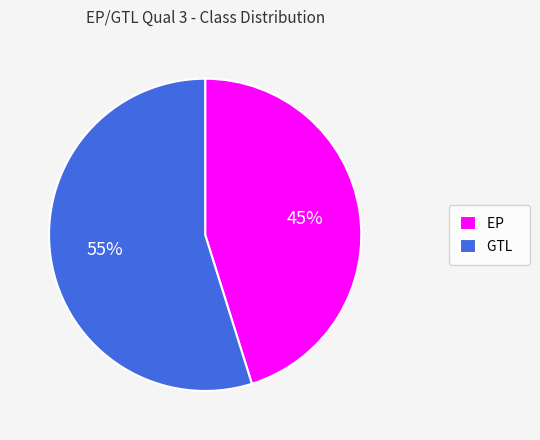

Count the number of slices in the pie.

2